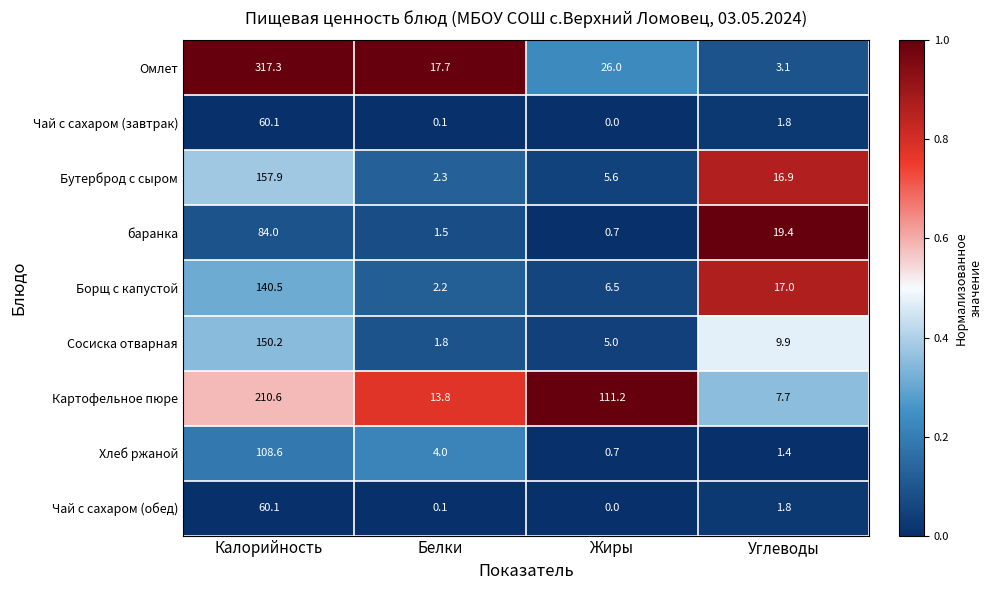

What is the sum of the баранка values at Белки and Жиры?

2.2